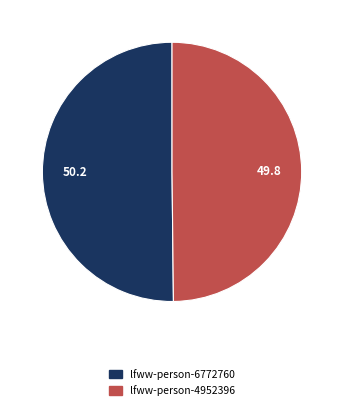

Is the sum of lfww-person-6772760 and lfww-person-4952396 greater than half?

Yes